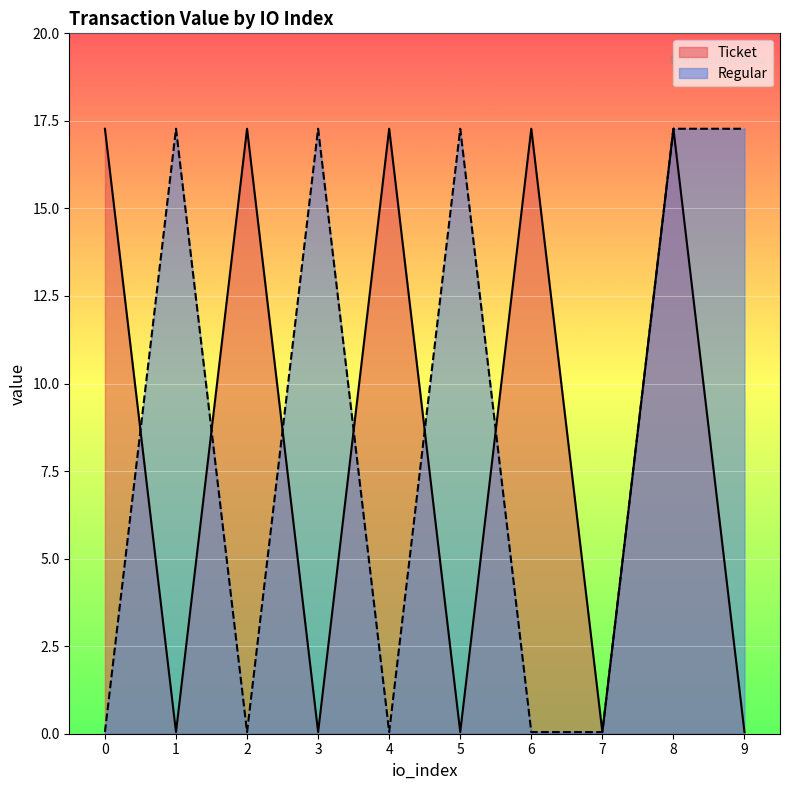

Does the chart display data point markers on the line(s)?

No